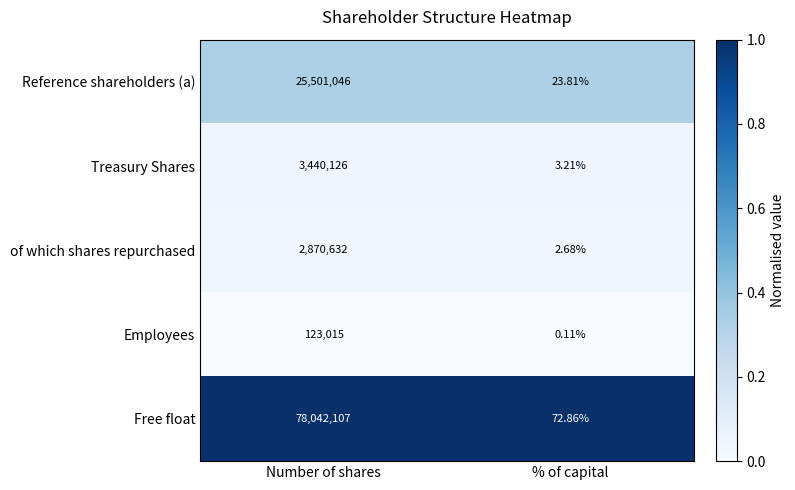

Between Number of shares and % of capital, which series saw the biggest shift?

Free float